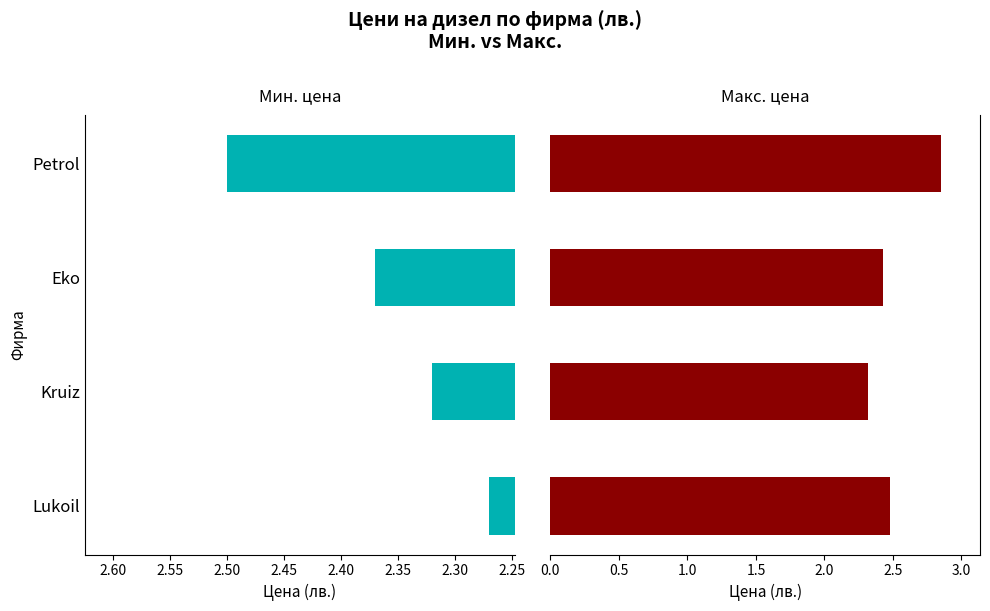

What is the sum of the Макс. цена values at Eko and Kruiz?

4.8